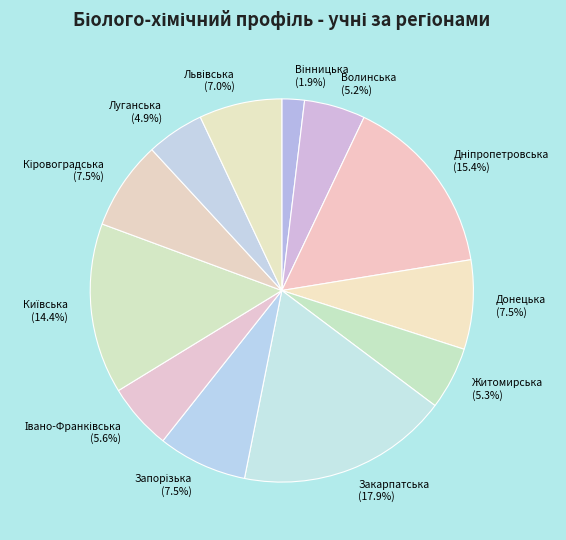

Is there any slice that represents more than half of the pie?

No